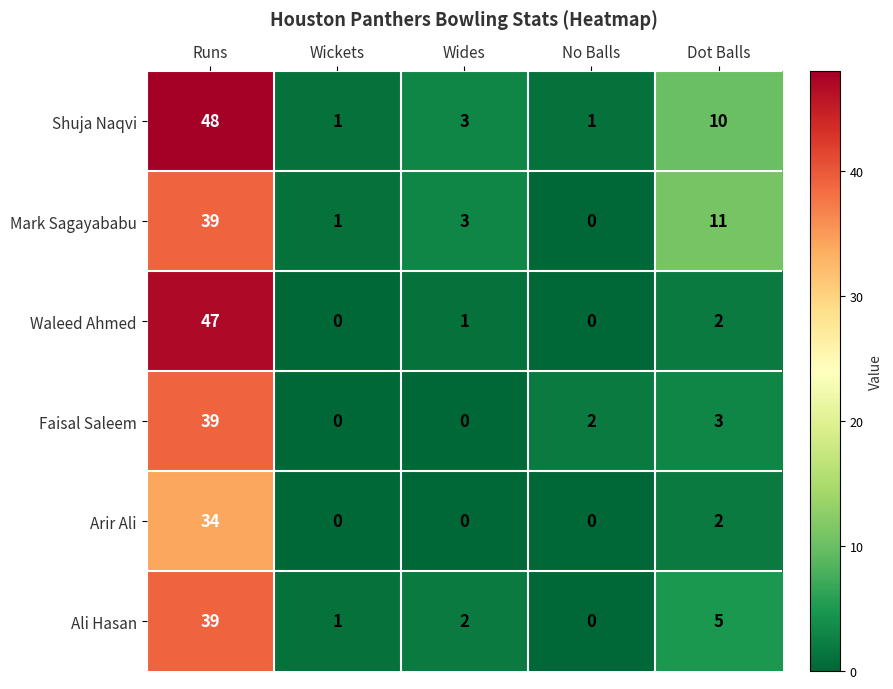

What is the difference between the maximum and second lowest values in the Waleed Ahmed series?

47